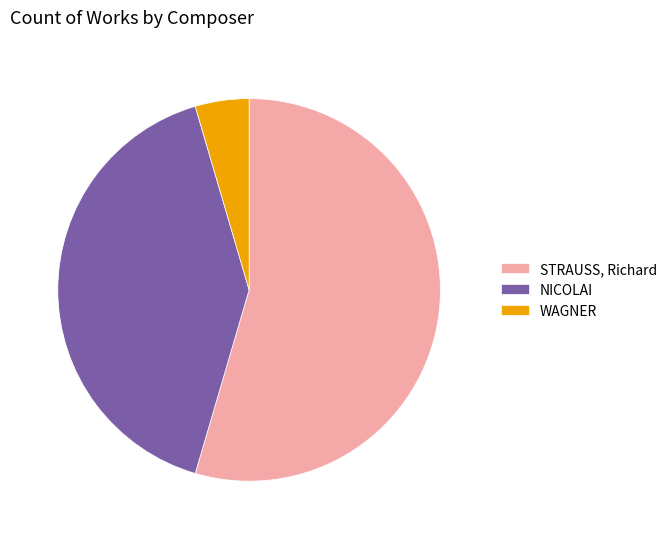

Which has a higher value, NICOLAI or WAGNER?

NICOLAI